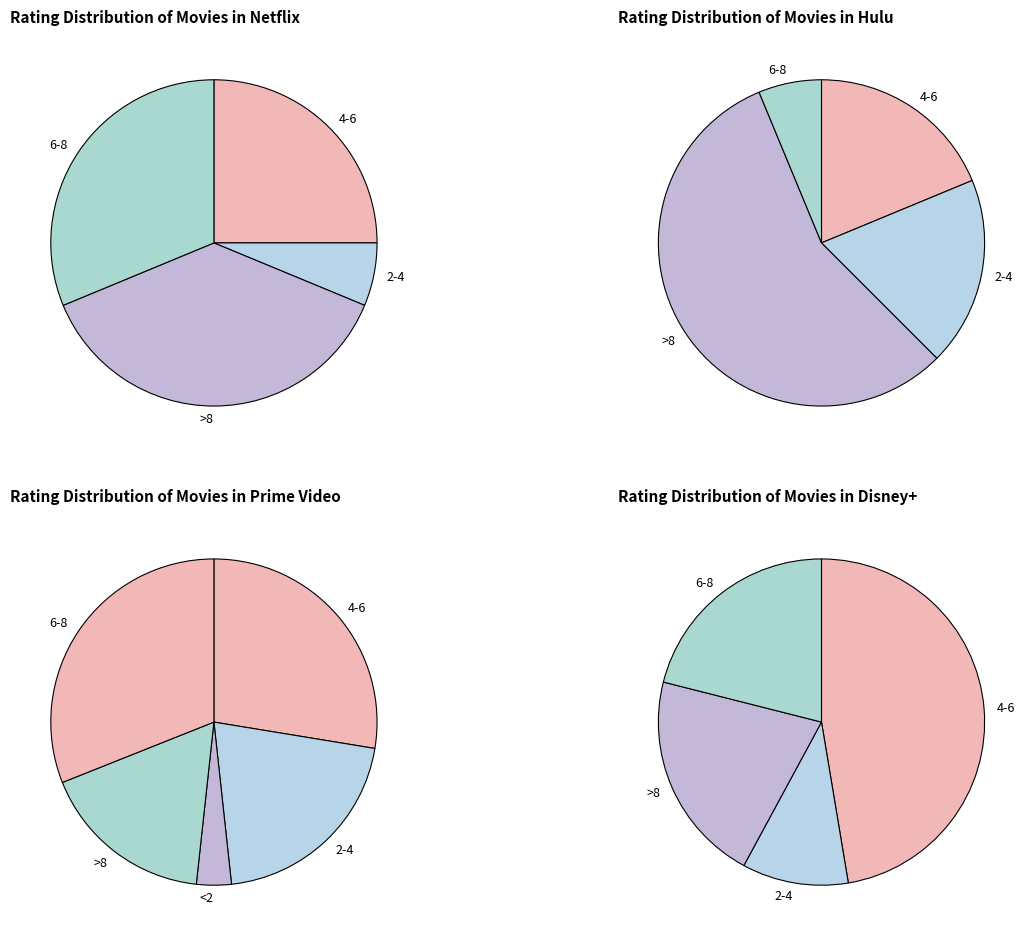

Does any single category account for the majority?

No